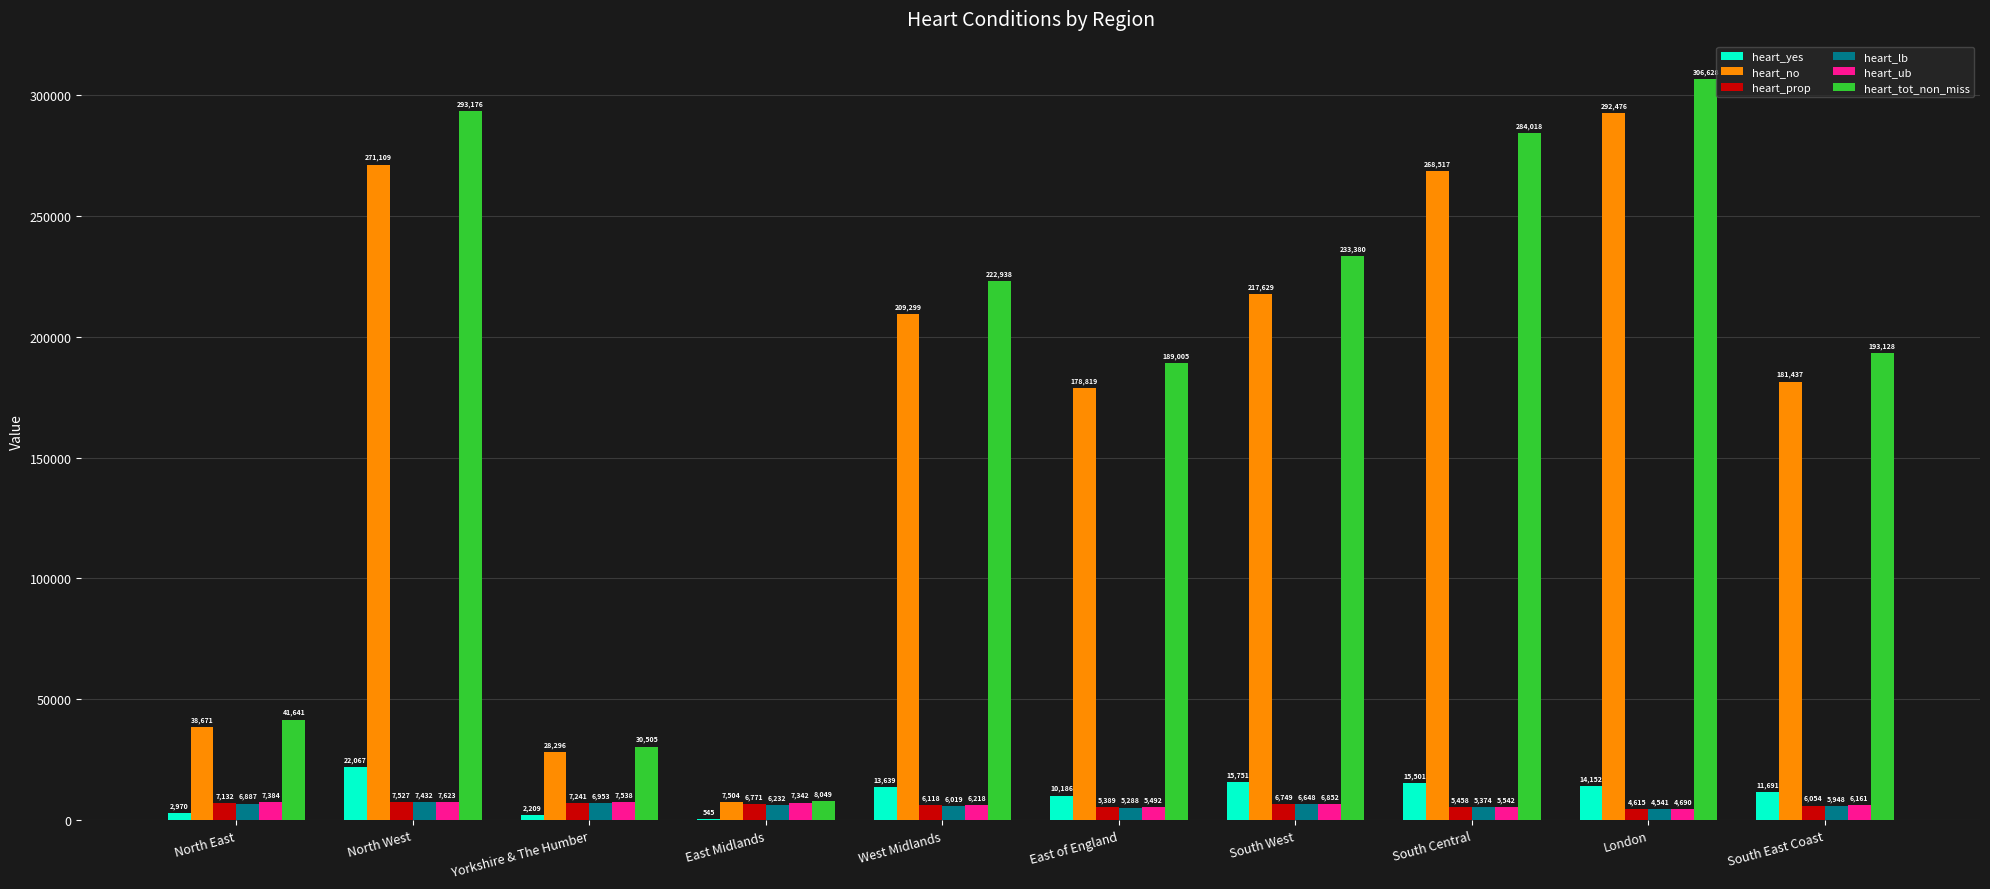

What is the approximate value of heart_no at West Midlands?

209299.0